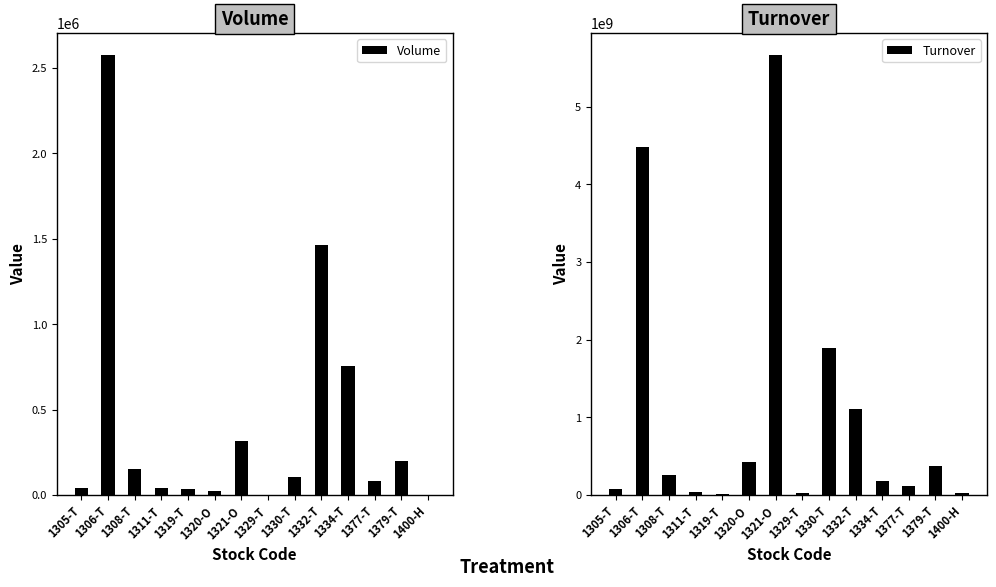

Which series has the largest range (max minus min)?

Turnover